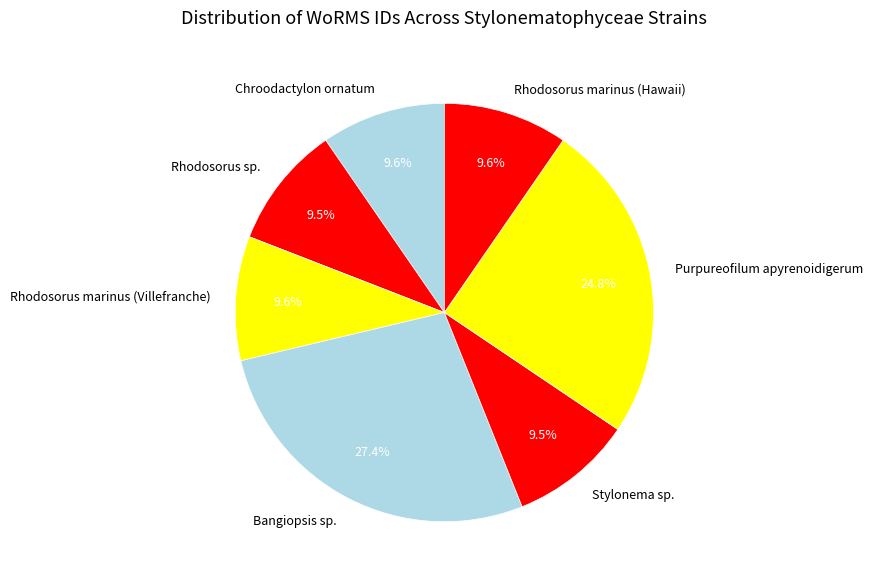

The Rhodosorus marinus (Villefranche) slice represents 4% of the pie. True or false?

False